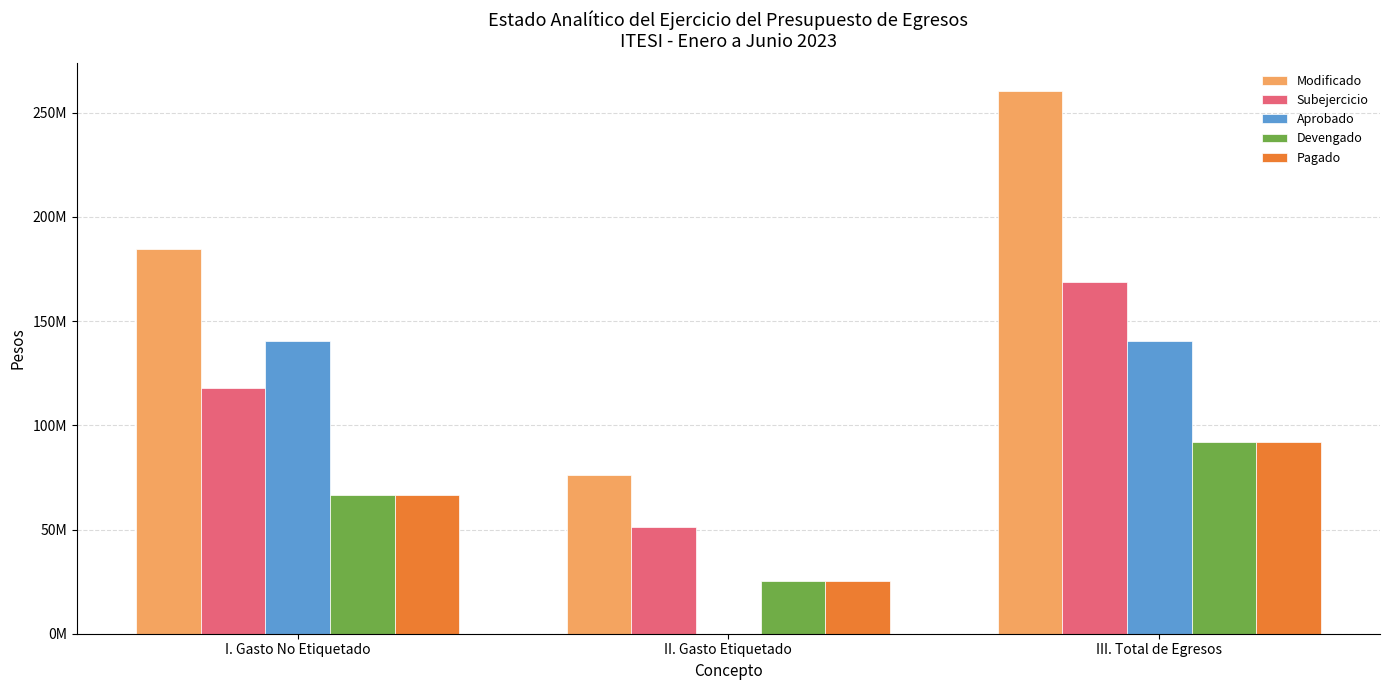

Which series has the widest spread of values?

Modificado